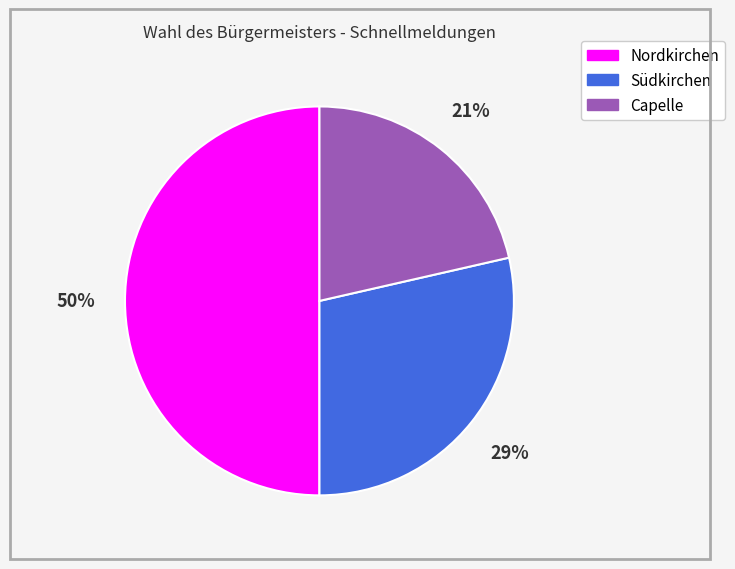

To the nearest percent, what portion does Südkirchen represent?

29%